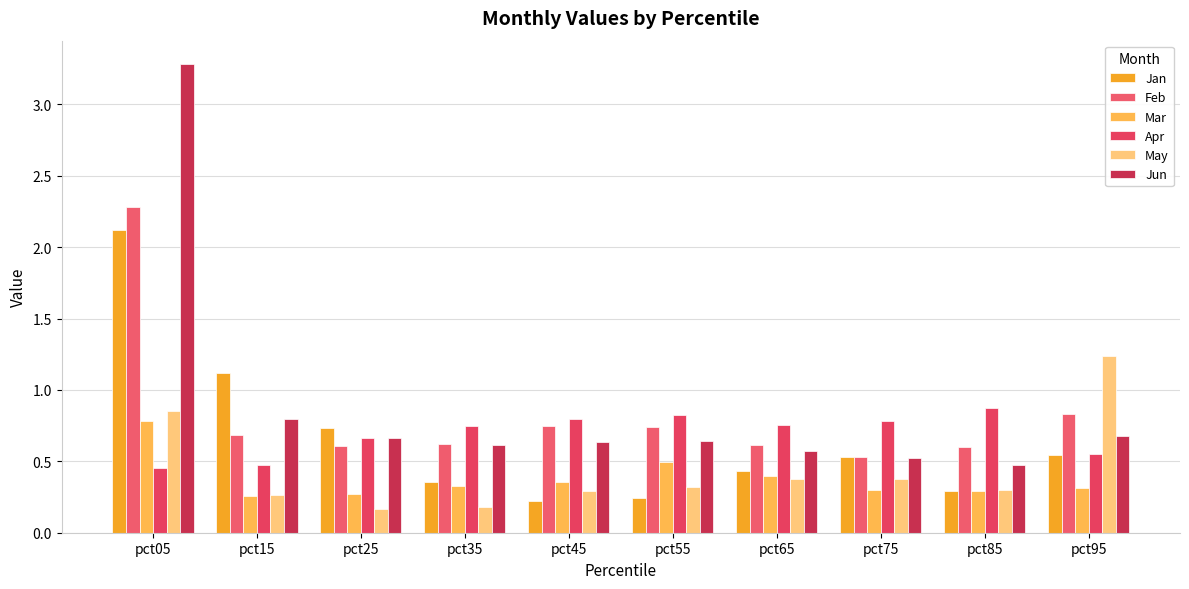

What is the sum of the Apr values at pct45 and pct95?

1.3